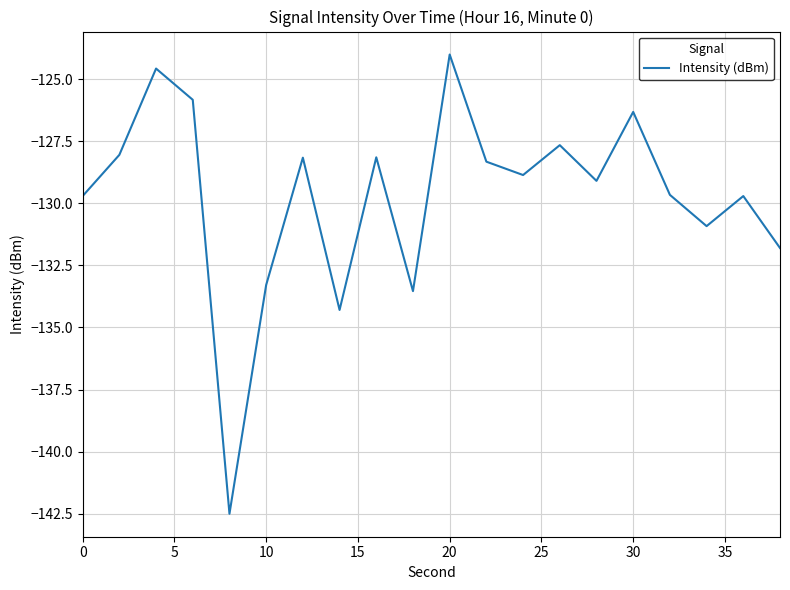

What is the maximum value shown in the chart?

-124.0